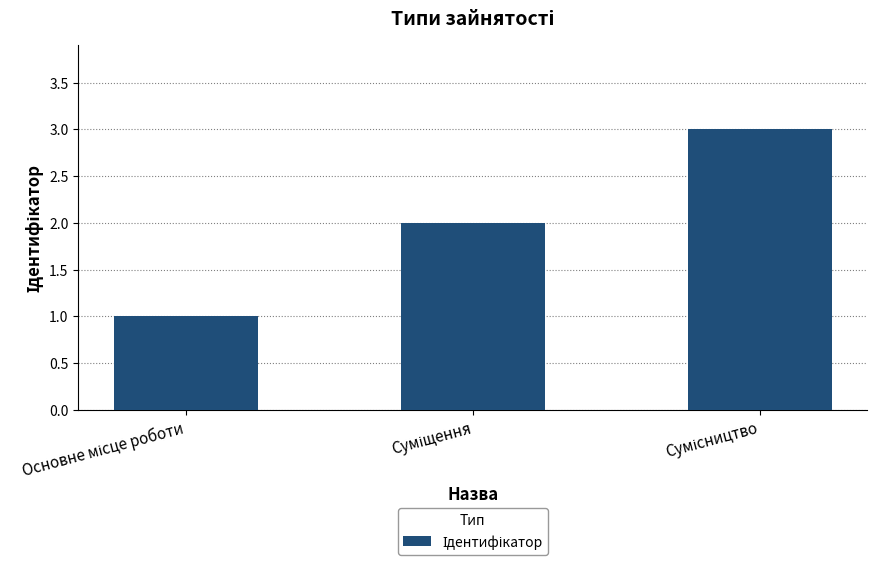

What is the greatest value displayed?

3